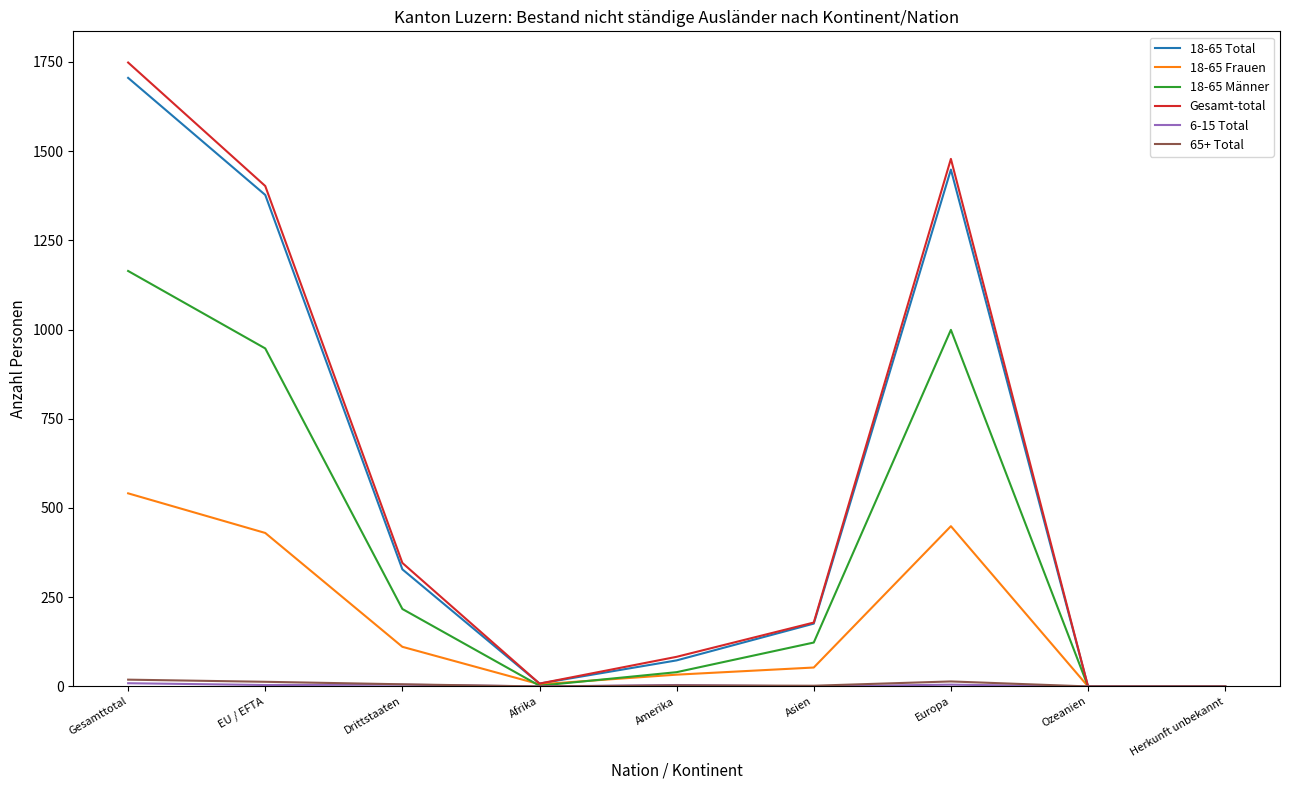

Which category has the highest value across all series?

Gesamttotal